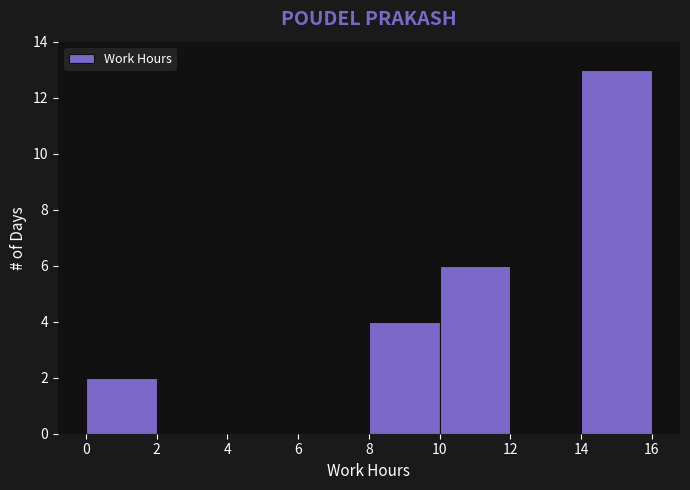

Reading left to right, list every bar in this chart as the range it spans on the x-axis followed by its height. The values are not printed on the chart, so give them approximately, as read against the axis.

0 to 2: 2
2 to 4: 0
4 to 6: 0
6 to 8: 0
8 to 10: 4
10 to 12: 6
12 to 14: 0
14 to 16: 13